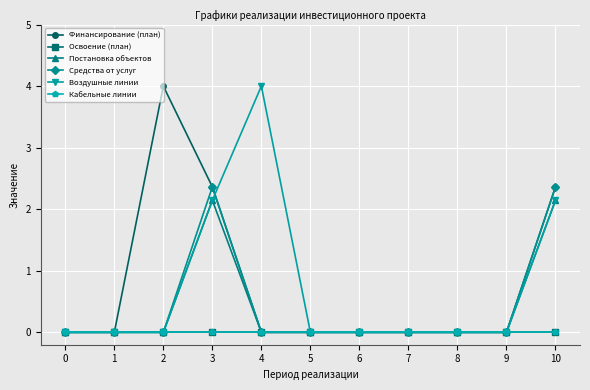

Does the chart have visible grid lines?

Yes